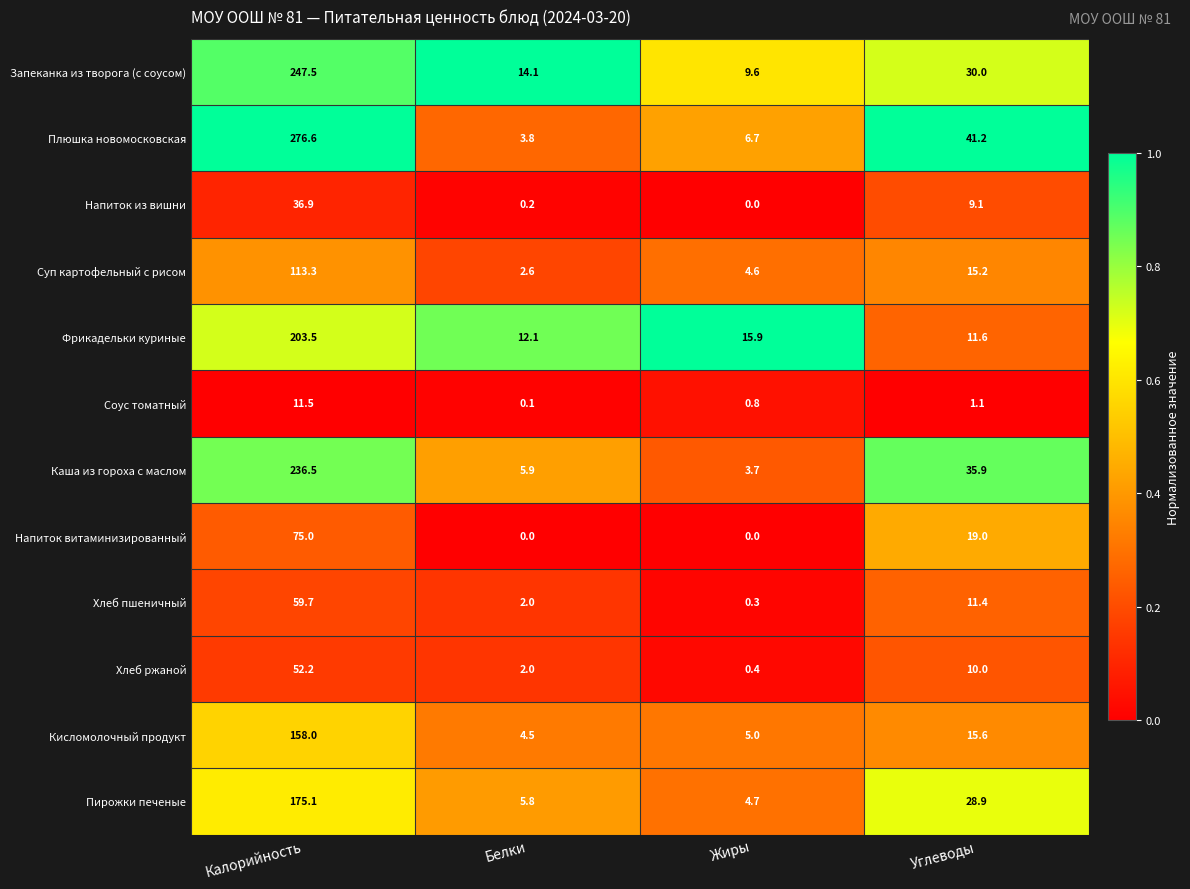

The Кисломолочный продукт series shows 4.8 at Углеводы. True or false?

False